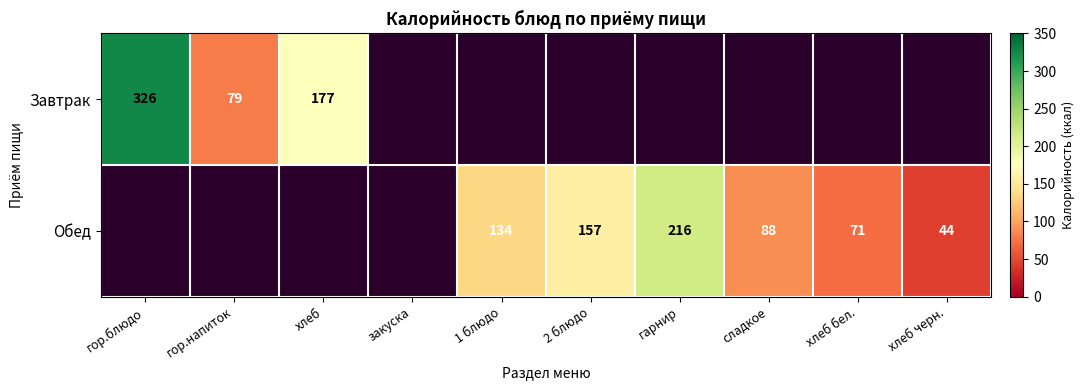

The Обед series shows 44 at хлеб черн.. True or false?

True